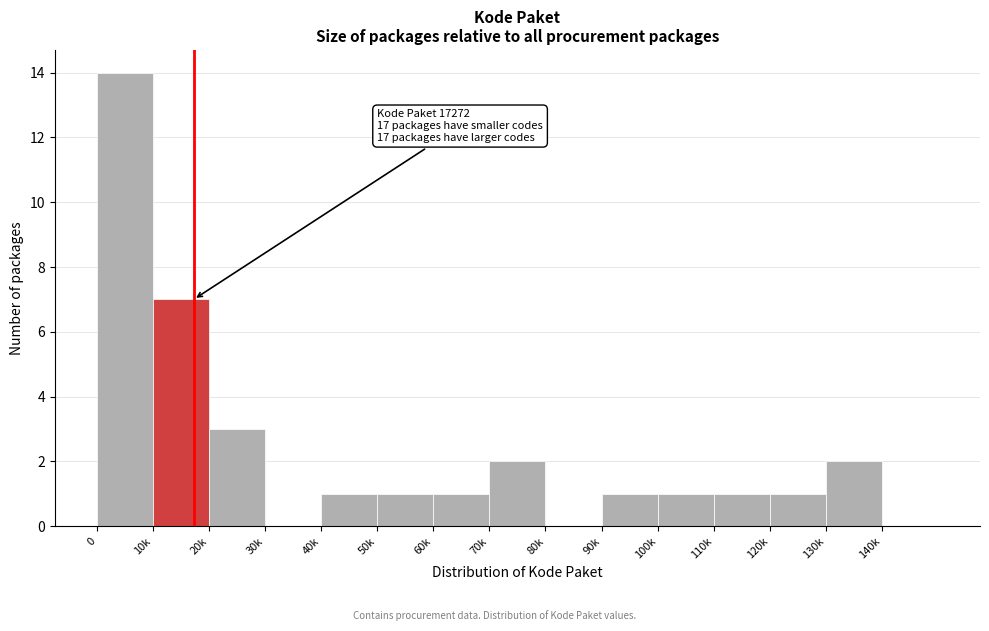

Reading left to right, list all the values displayed in this chart.

0=14	10k=7	20k=3	30k=0	40k=1	50k=1	60k=1	70k=2	80k=0	90k=1	100k=1	110k=1	120k=1	130k=2	140k=0